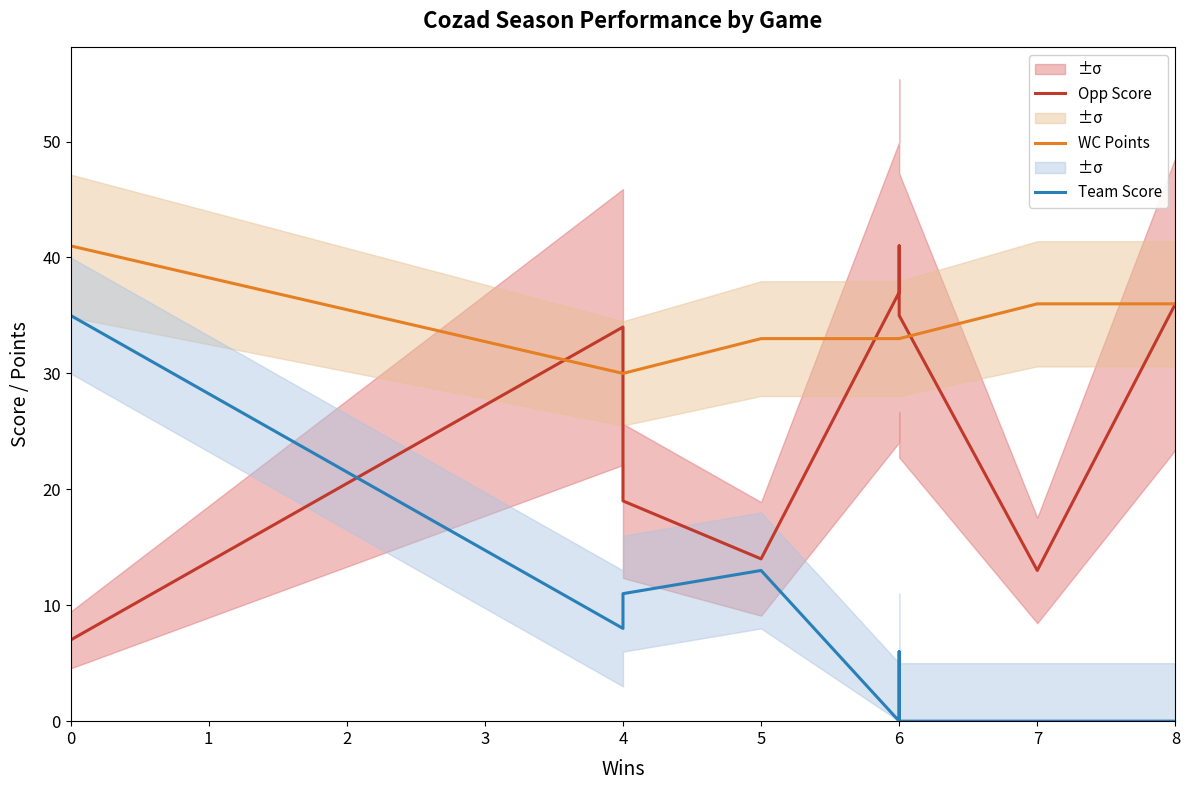

Which has a higher value, 6 or 3?

6